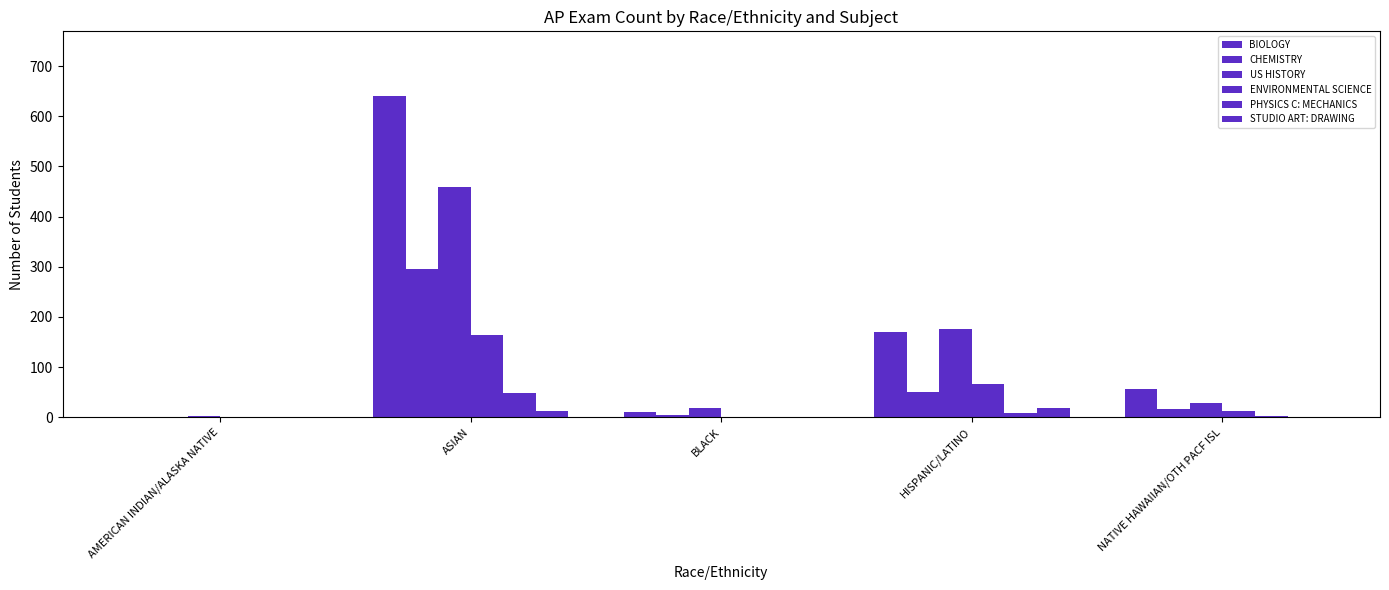

How many data points does each series have?

5